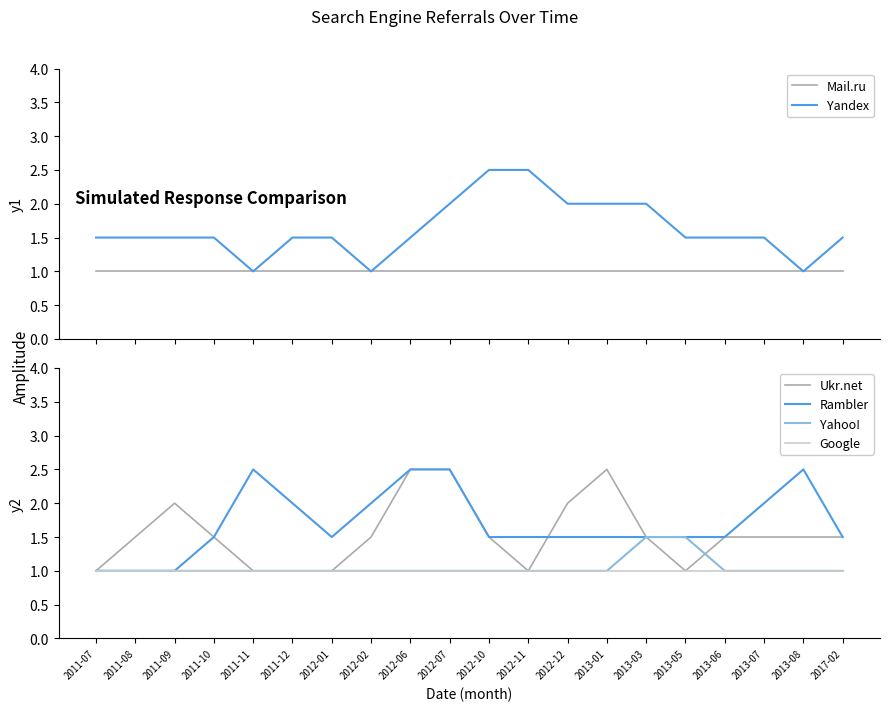

Rank the categories by Rambler value from lowest to highest.

2011-07, 2011-08, 2011-09, 2011-10, 2012-01, 2012-10, 2012-11, 2012-12, 2013-01, 2013-03, 2013-05, 2013-06, 2017-02, 2011-12, 2012-02, 2013-07, 2011-11, 2012-06, 2012-07, 2013-08